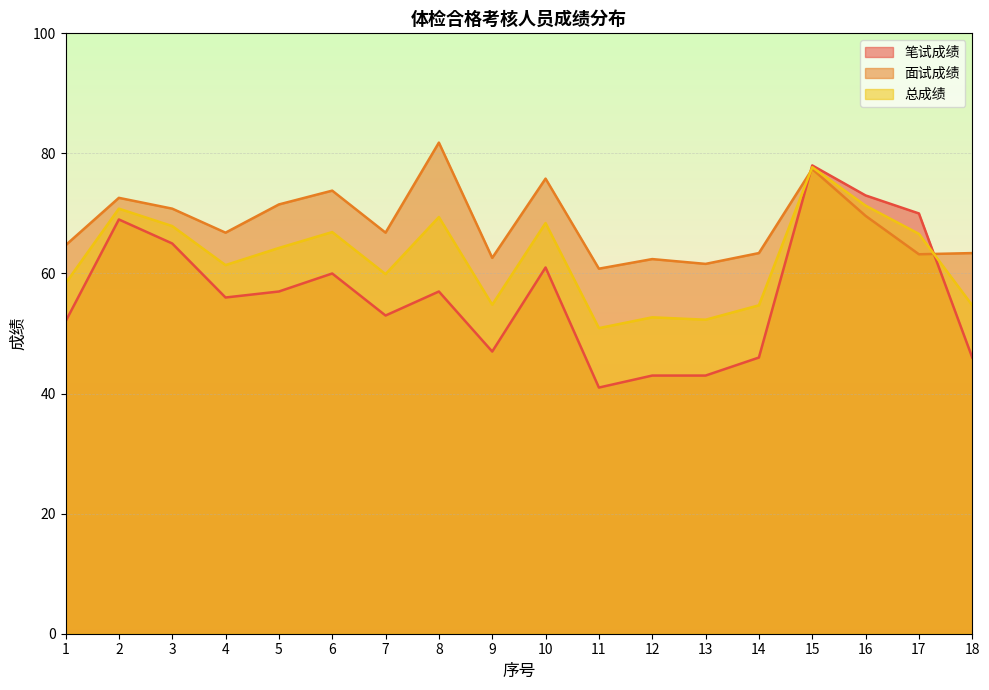

What is the value of the 面试成绩 point at the 17th from the left?

63.2